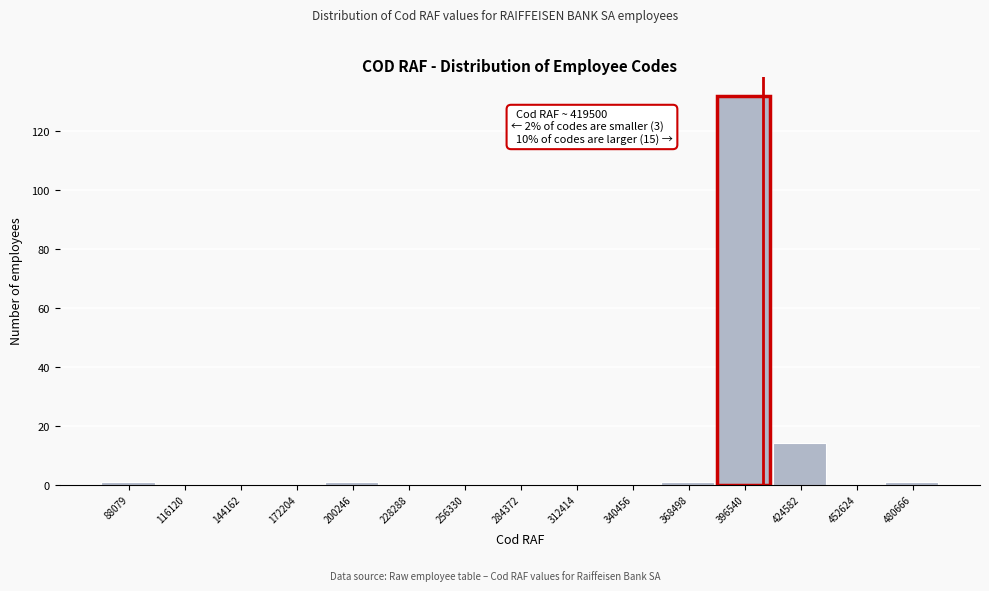

Reading left to right, transcribe all the data shown in this chart.

88079=1	116120=0	144162=0	172204=0	200246=1	228288=0	256330=0	284372=0	312414=0	340456=0	368498=1	396540=132	424582=14	452624=0	480666=1